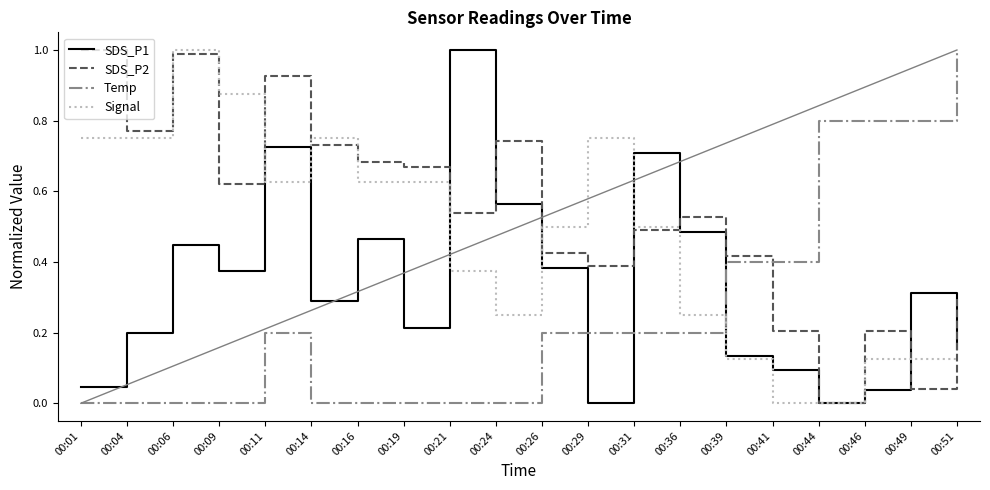

Which series has the largest total across all categories?

SDS_P2